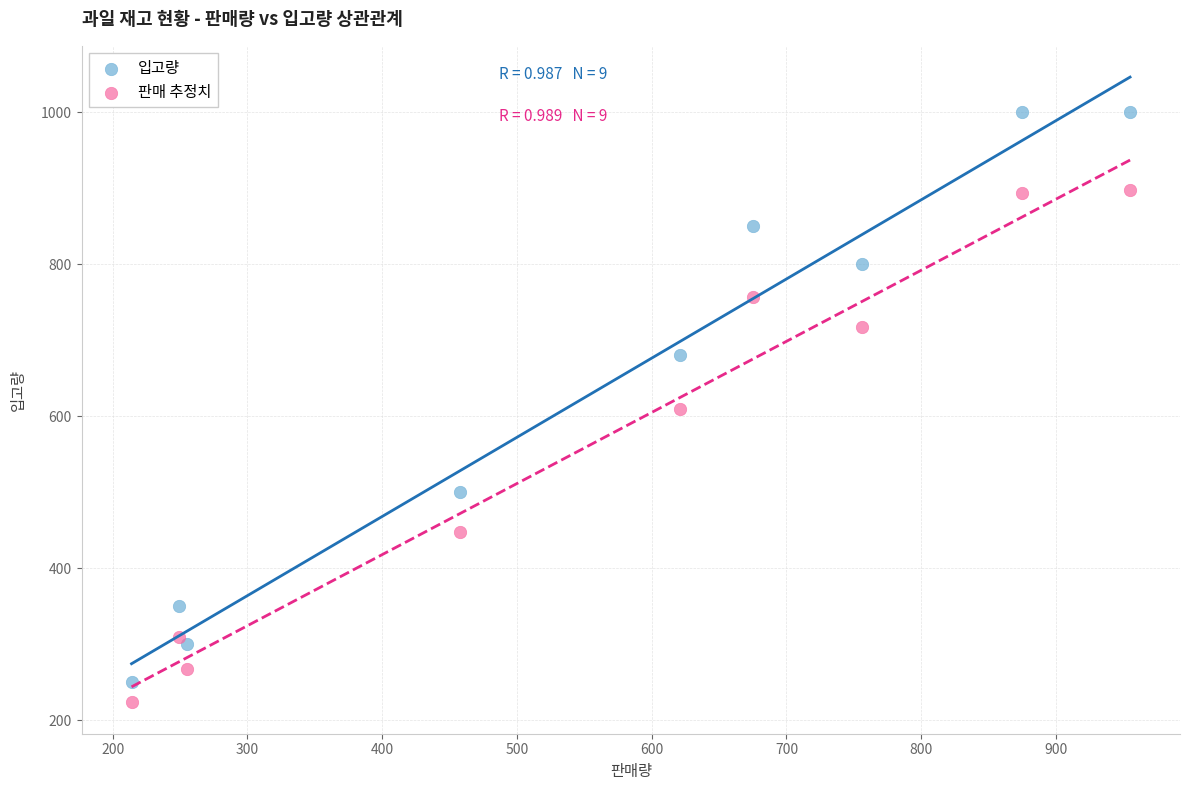

Which series contains the lowest Y value?

판매 추정치